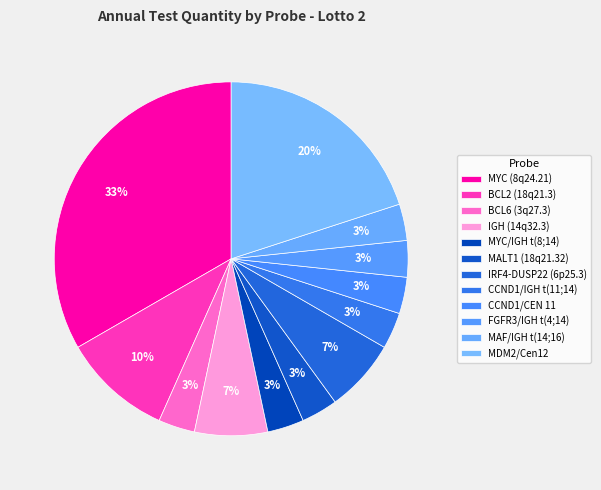

Which slice is the largest?

MYC (8q24.21)